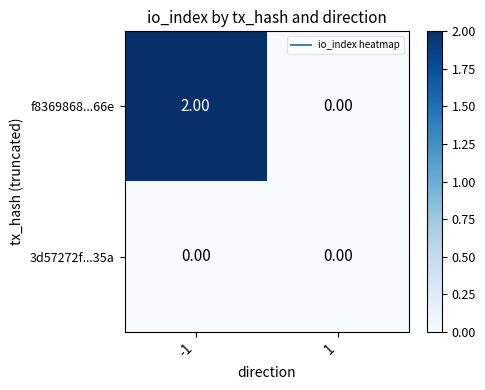

Rank the series by their maximum value, from highest to lowest.

f8369868...66e, 3d57272f...35a